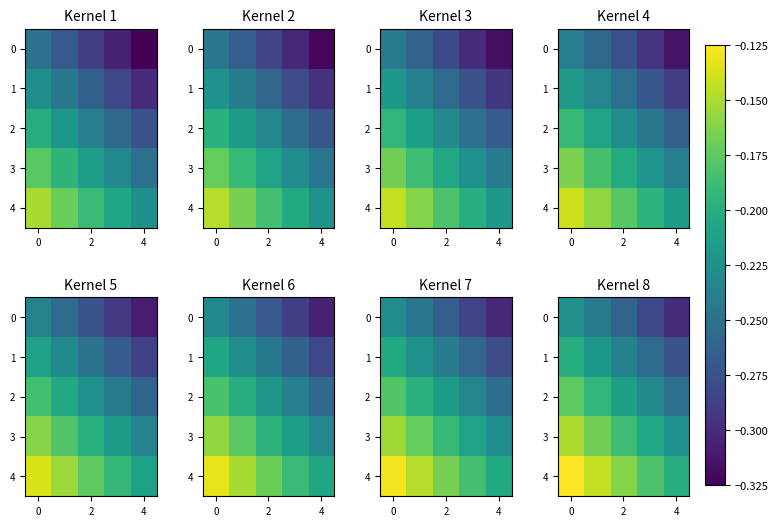

The 2 series shows -0.3 at 4. True or false?

False